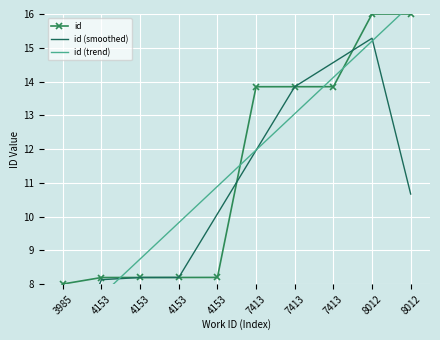

At 4153, list the series in order from largest to smallest.

id, id (smoothed), id (trend)